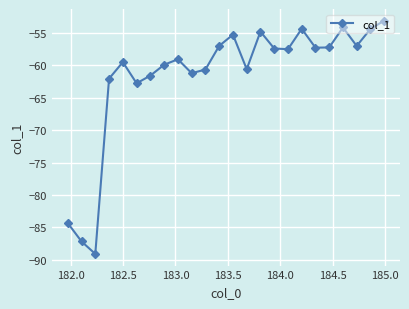

How many data points does each series have?

24